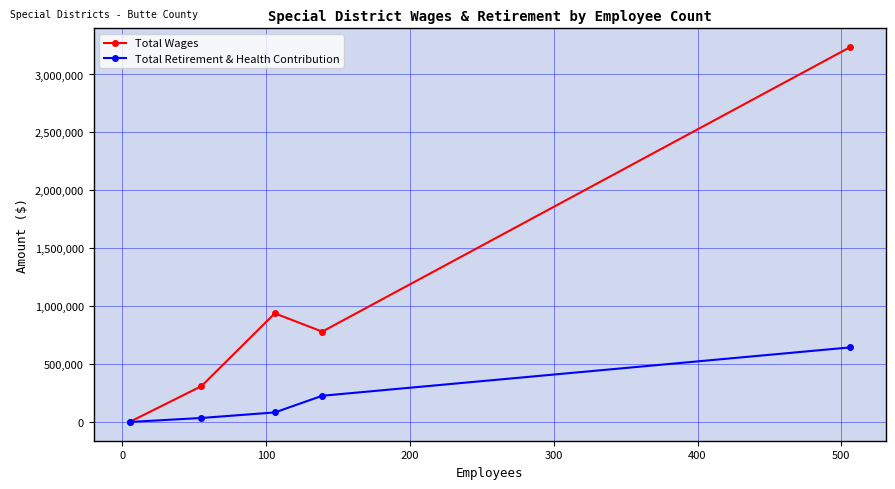

How many interior local valleys does the Total Wages series have?

1